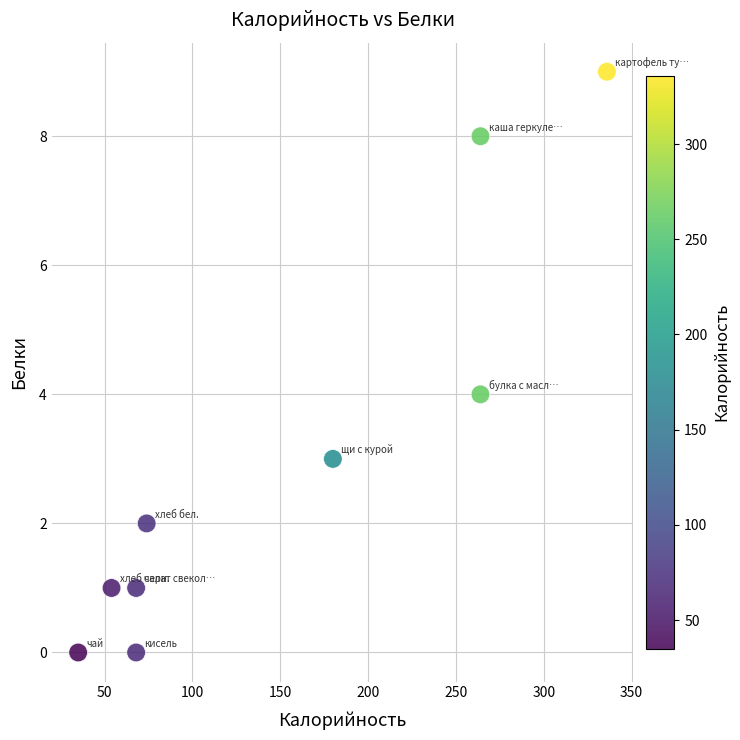

What is the average X value?

149